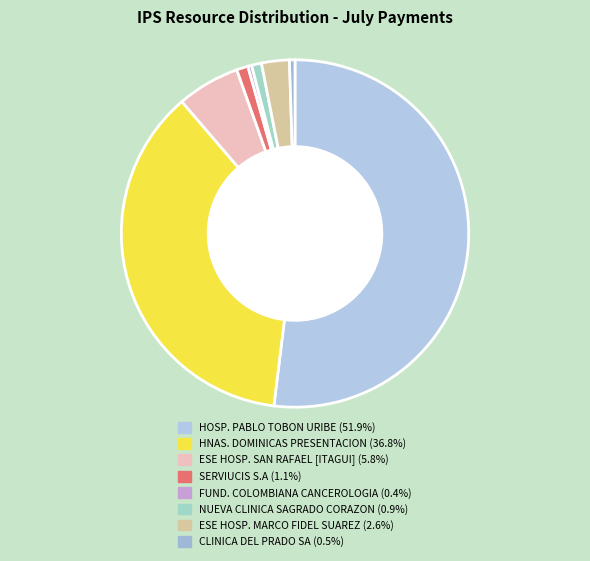

How many segments does this pie chart have?

8